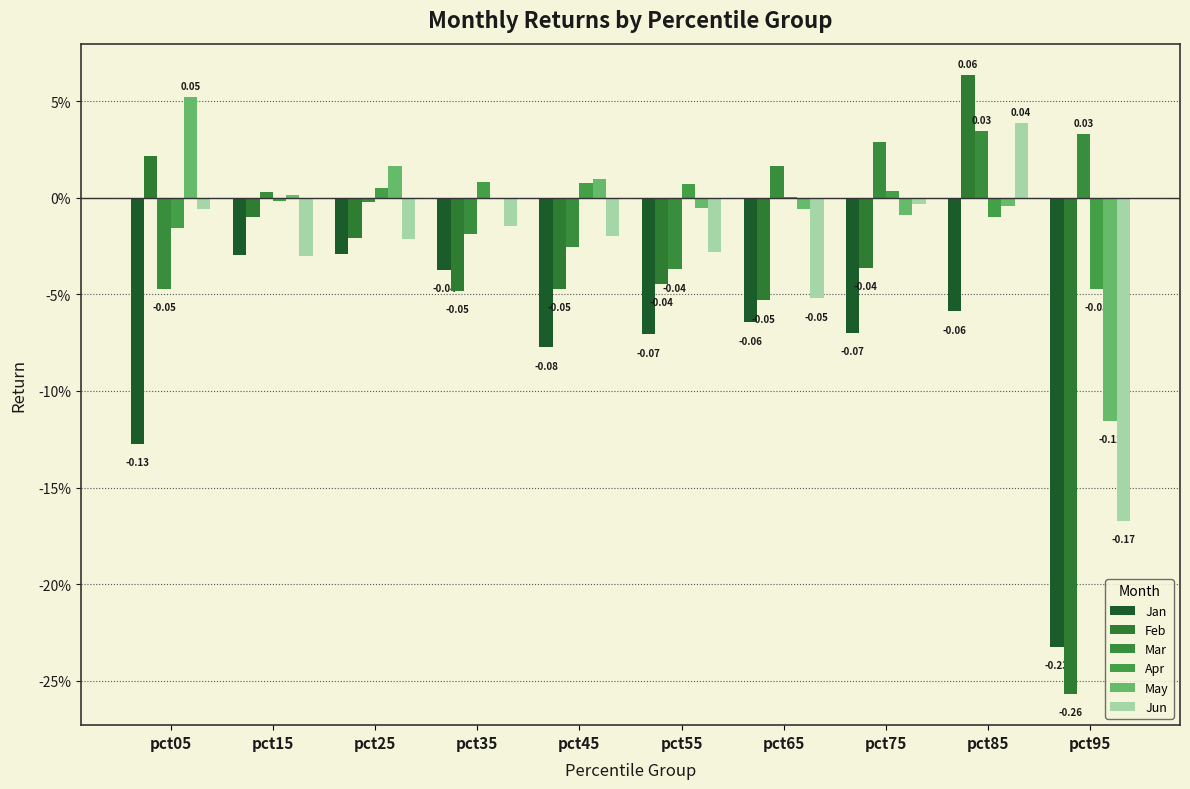

At which category does the chart reach its minimum across all series?

pct95